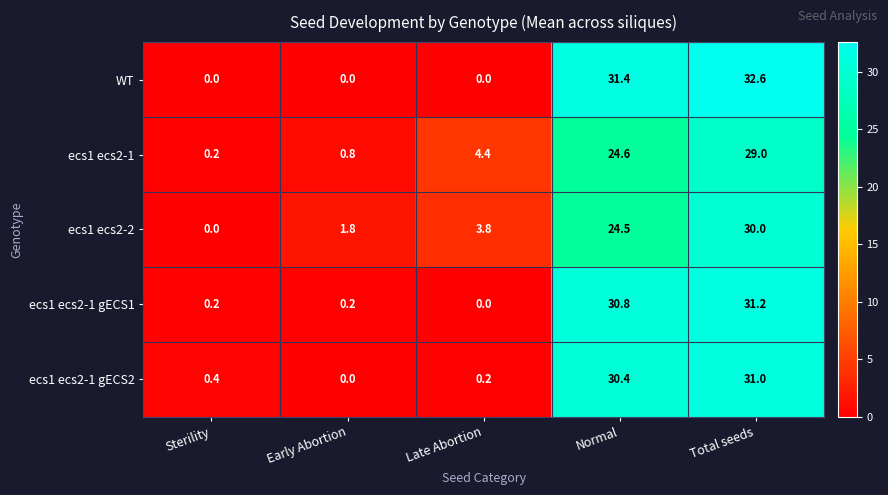

How many positive values does the ecs1 ecs2-2 series have?

4